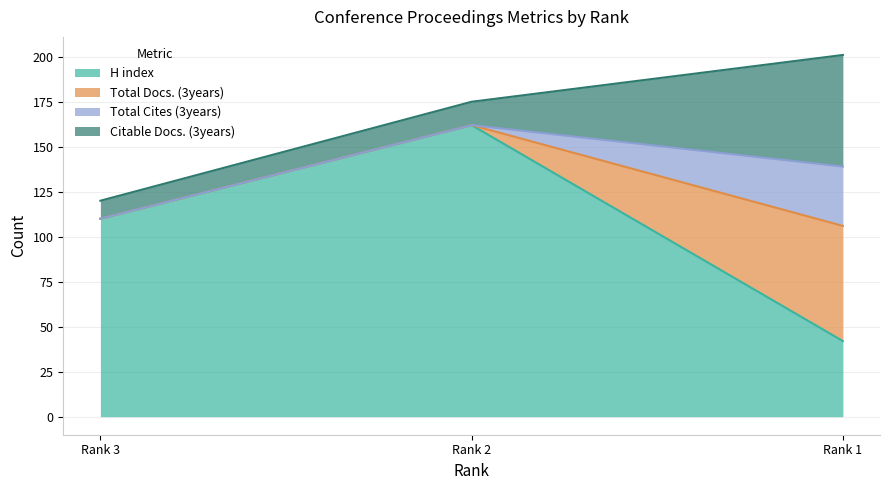

Does the chart display data point markers on the line(s)?

No